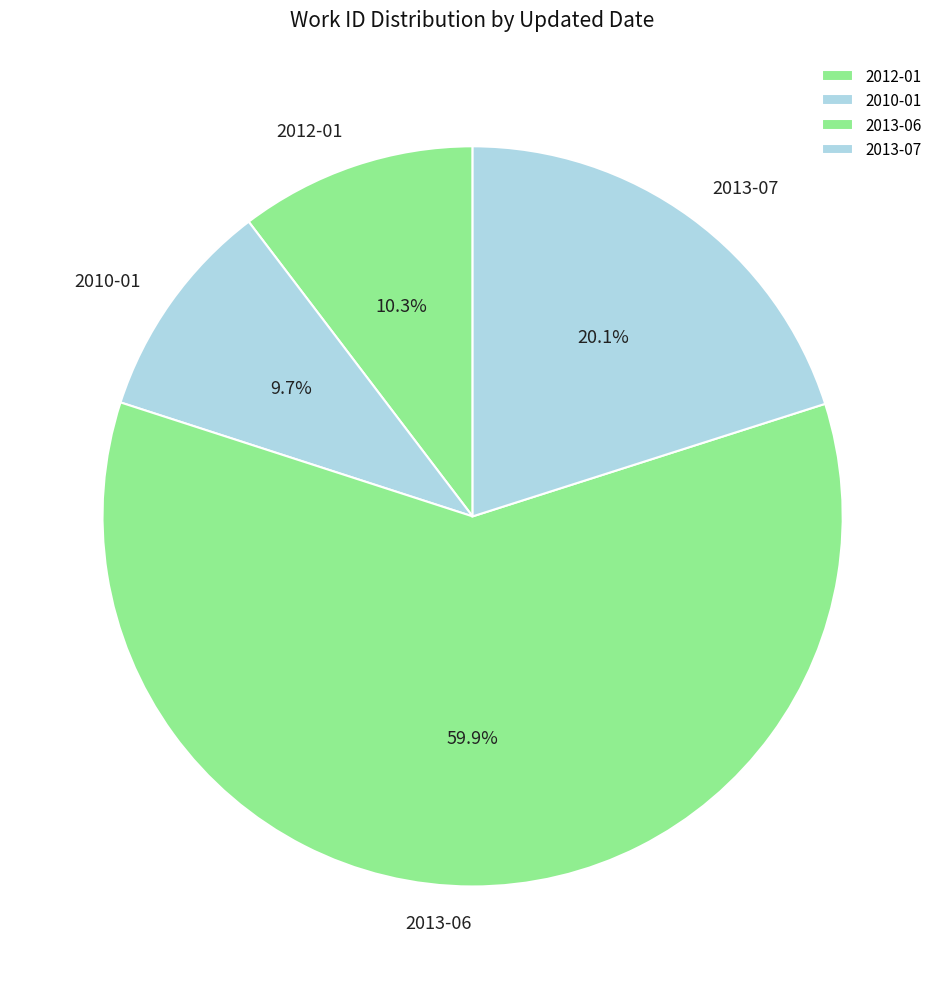

Rank the categories by value from lowest to highest.

2010-01, 2012-01, 2013-07, 2013-06